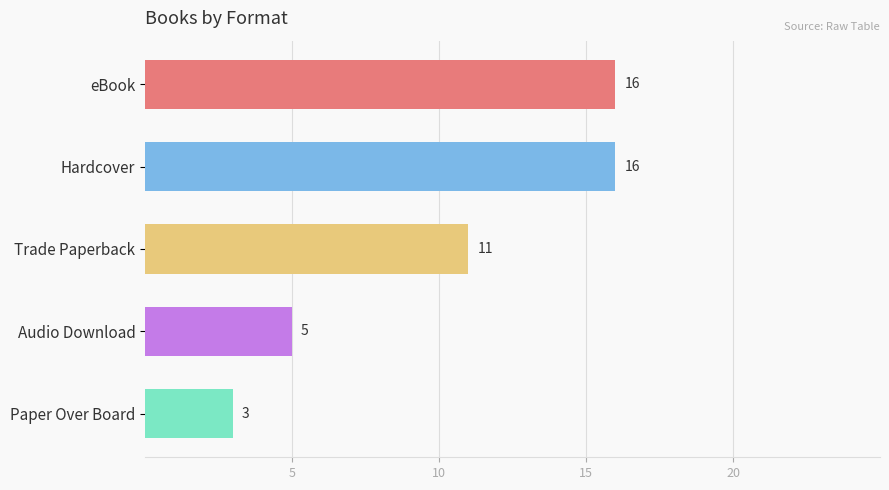

At which label is the value closest to 9?

Trade Paperback